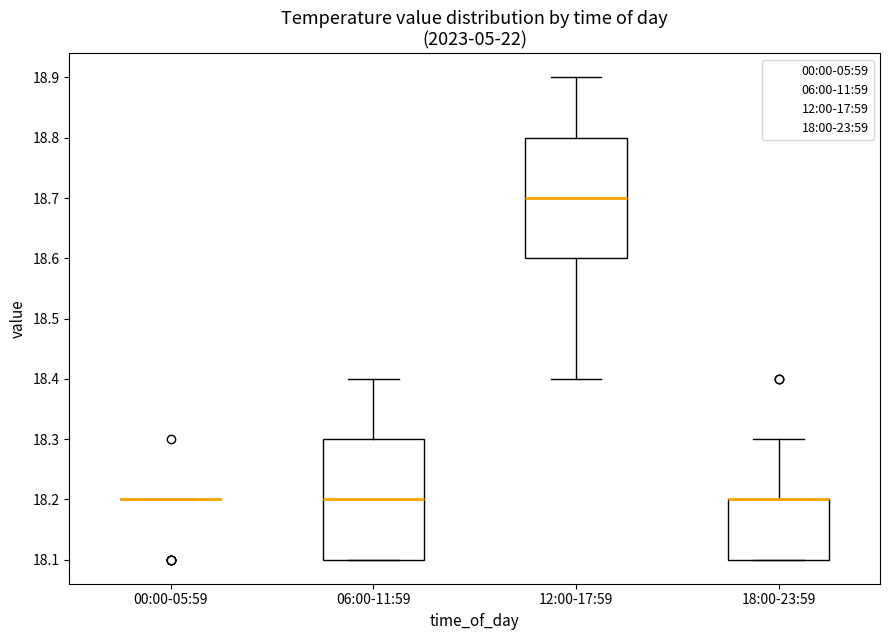

Where is the upper edge of the box for 18:00-23:59 on the y-axis? The values are not printed on the chart, so give them approximately, as read against the axis.

18.2